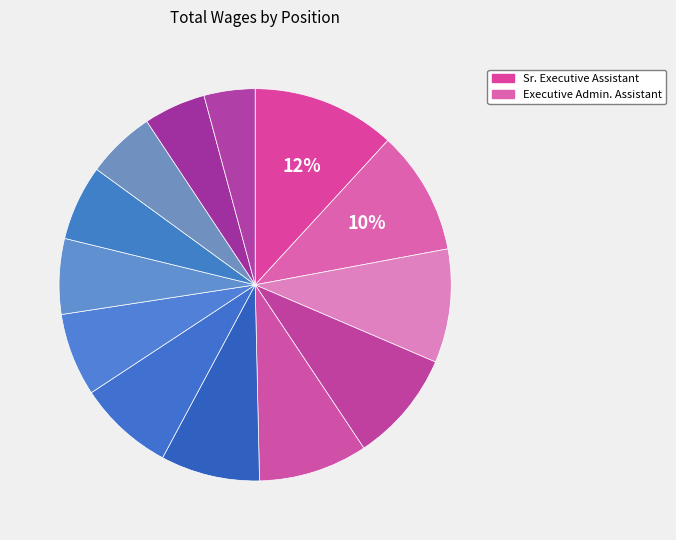

Is there a majority slice in this chart?

No